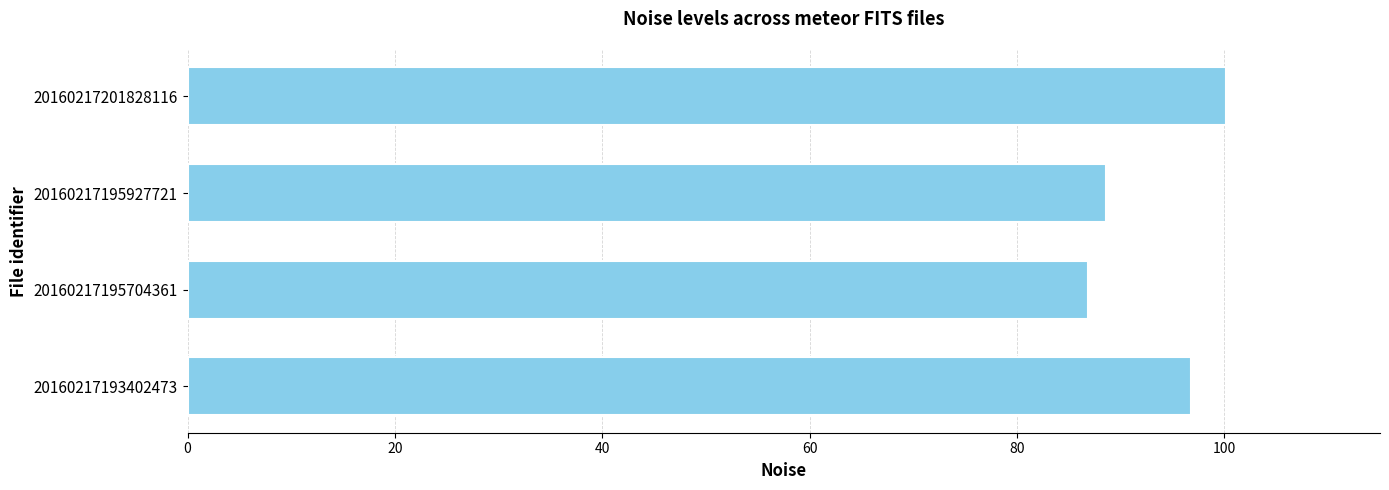

What is the sum of all values?

372.2